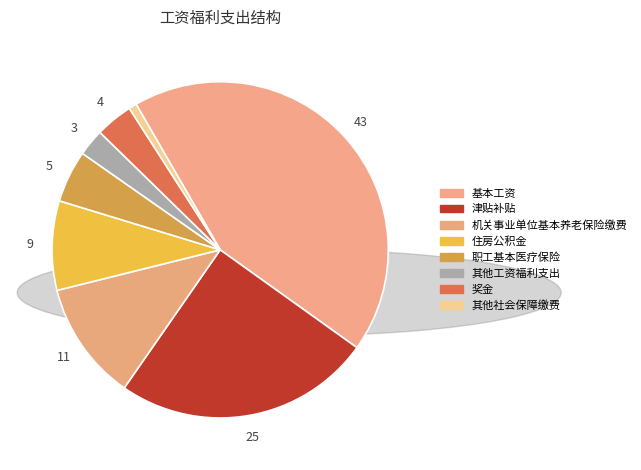

True or false: 其他工资福利支出 accounts for 3% of the total.

True